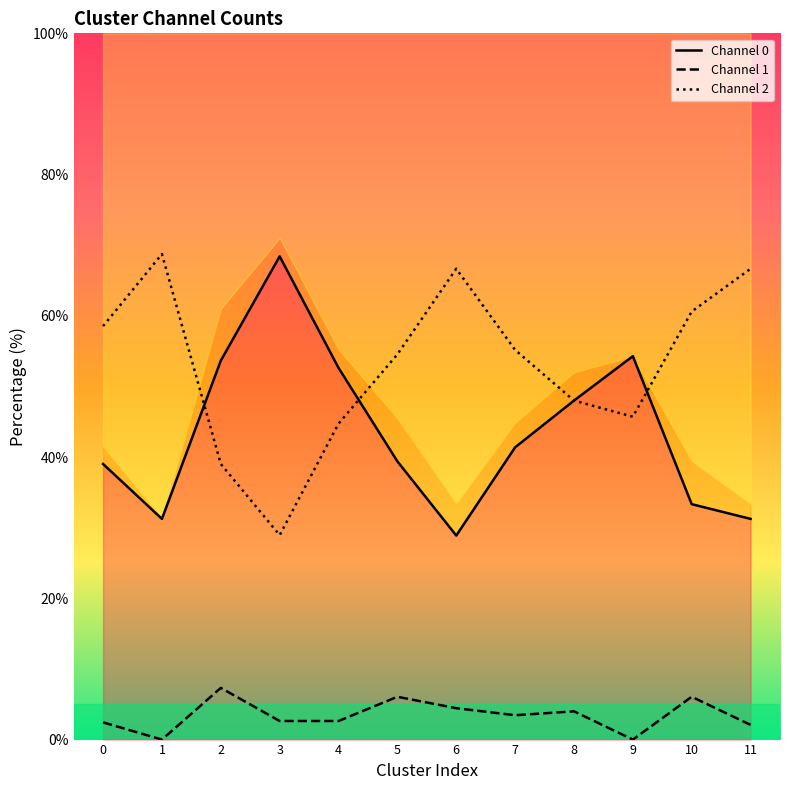

How many distinct data groups are displayed?

3